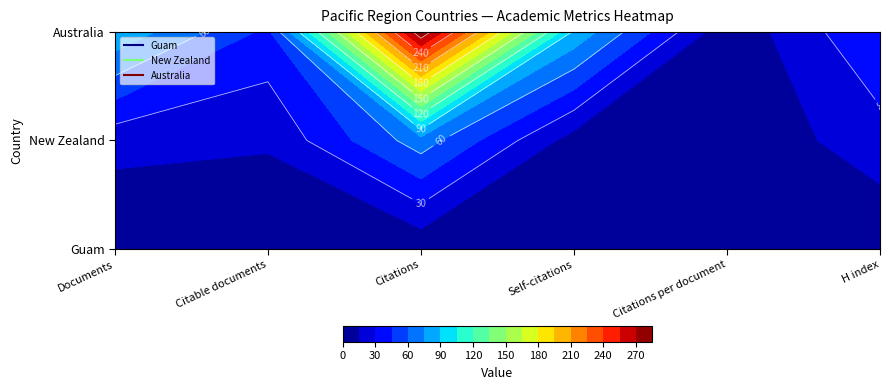

Which category has the lowest value in the New Zealand series?

Citations per document